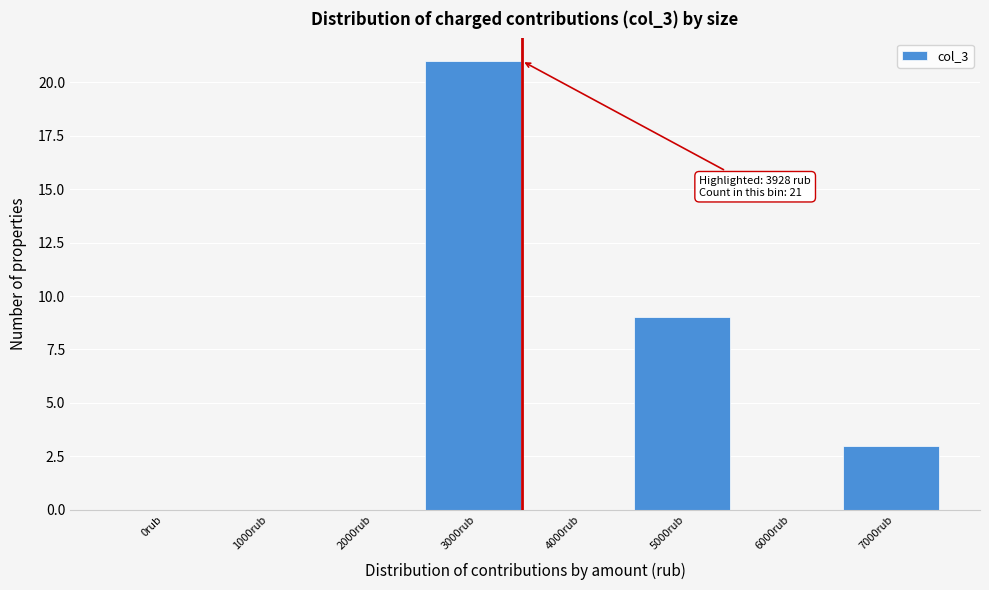

Reading left to right, transcribe all the data shown in this chart.

0rub=0	1000rub=0	2000rub=0	3000rub=21	4000rub=0	5000rub=9	6000rub=0	7000rub=3